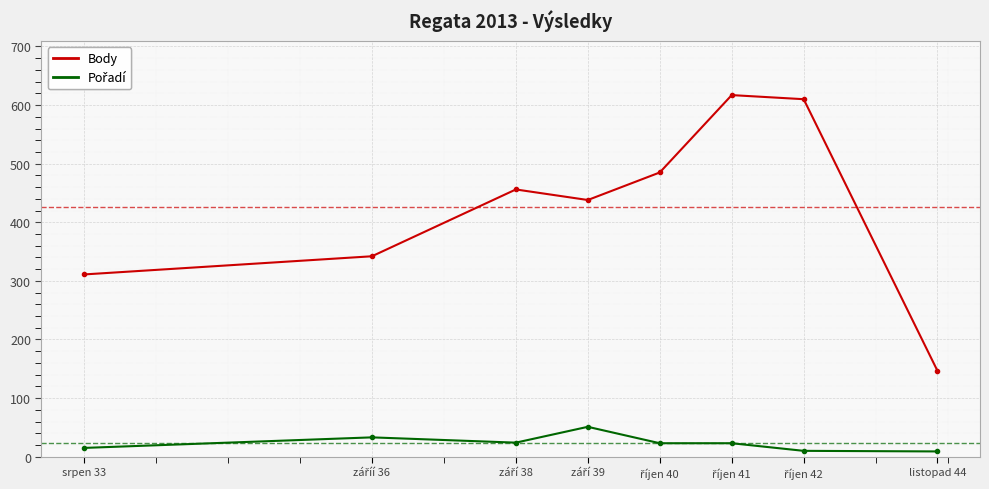

What is the difference between the maximum and minimum values in the Body series?

470